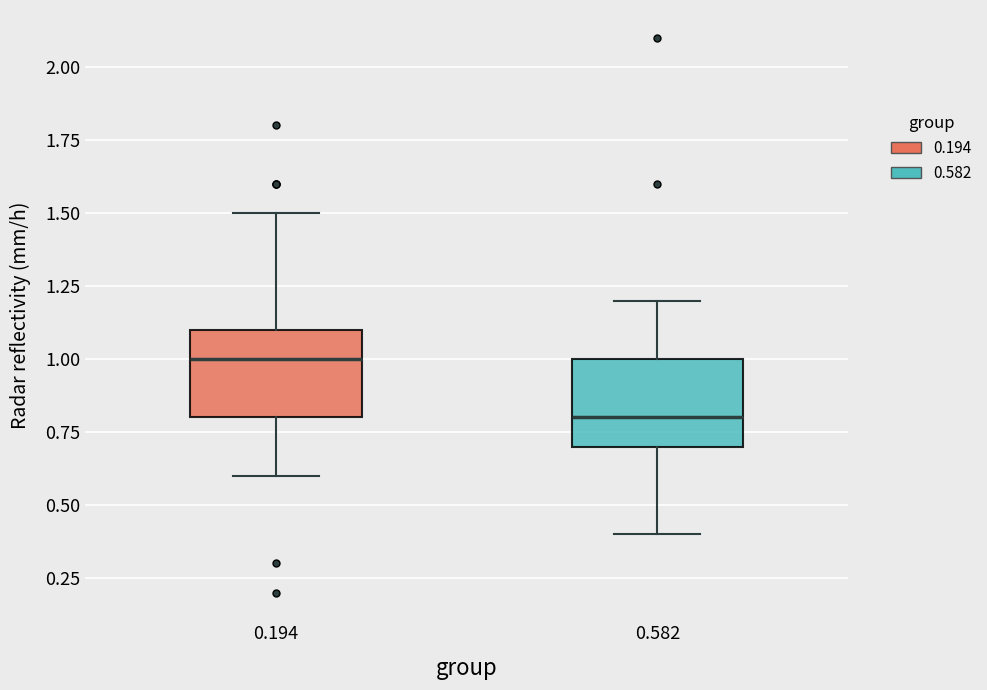

Where is the lower edge of the box at x = 0.582 on the y-axis? The values are not printed on the chart, so give them approximately, as read against the axis.

0.7